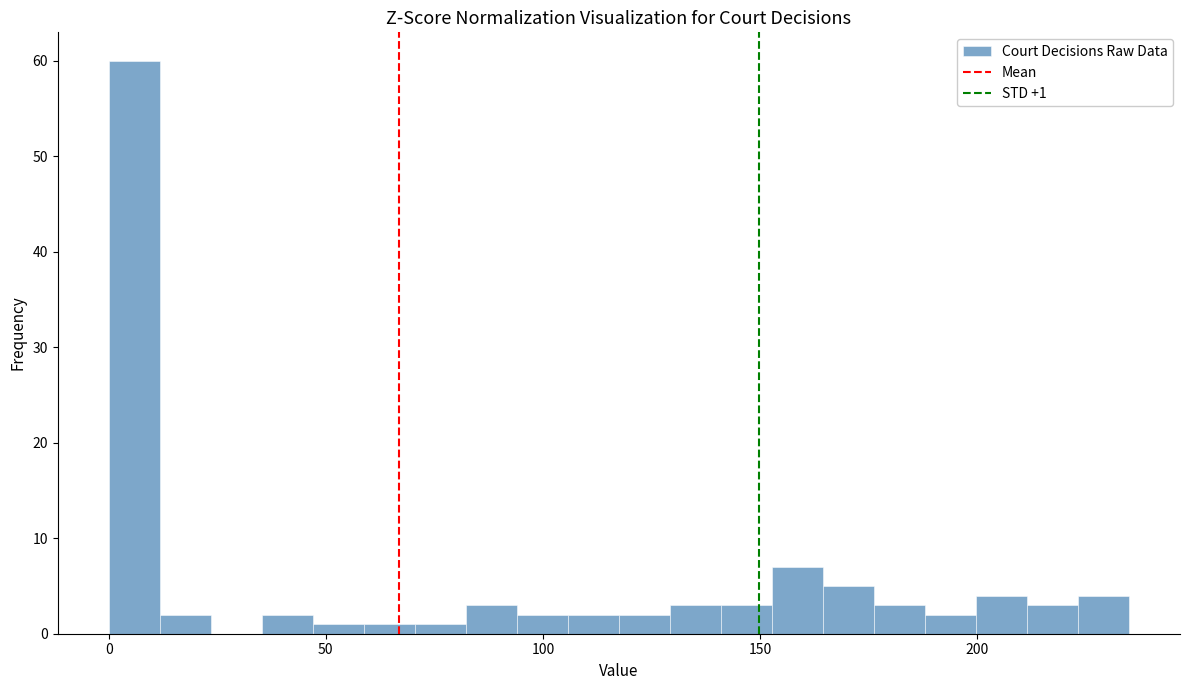

Read against the x-axis, roughly where is the centre of the tallest bar?

5